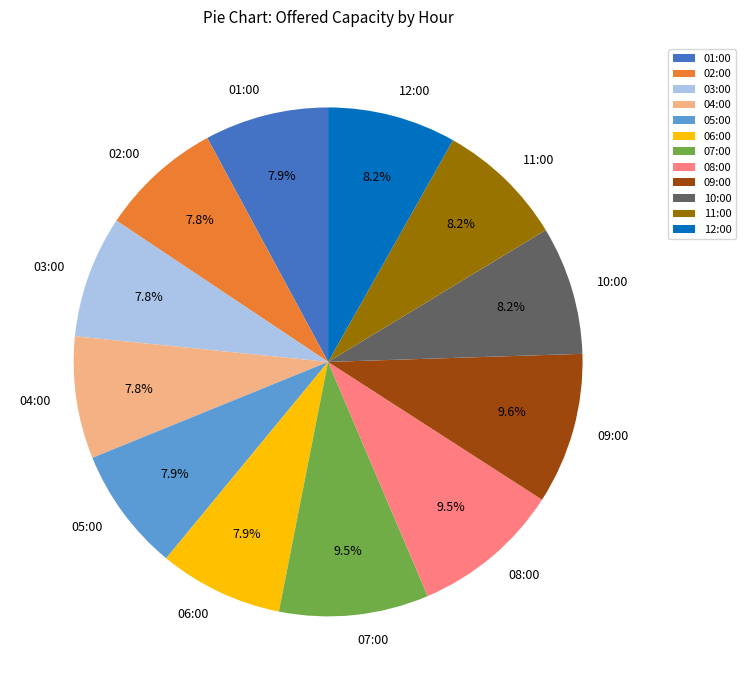

Is 06:00 the majority of the pie?

No